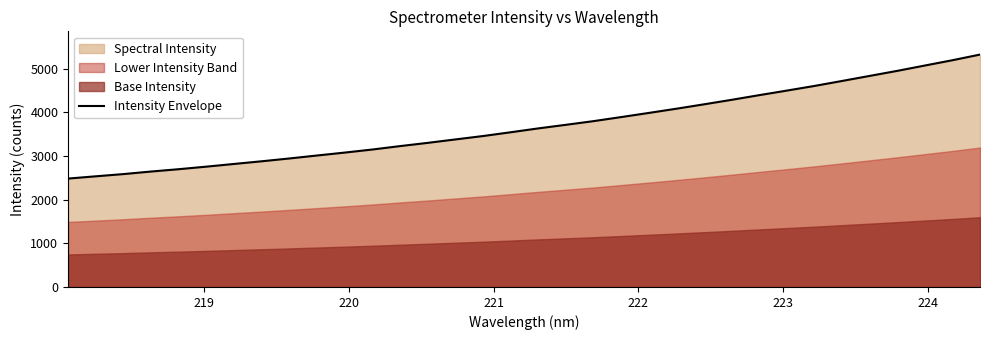

What is the highest value of the Intensity Envelope series?

5322.6